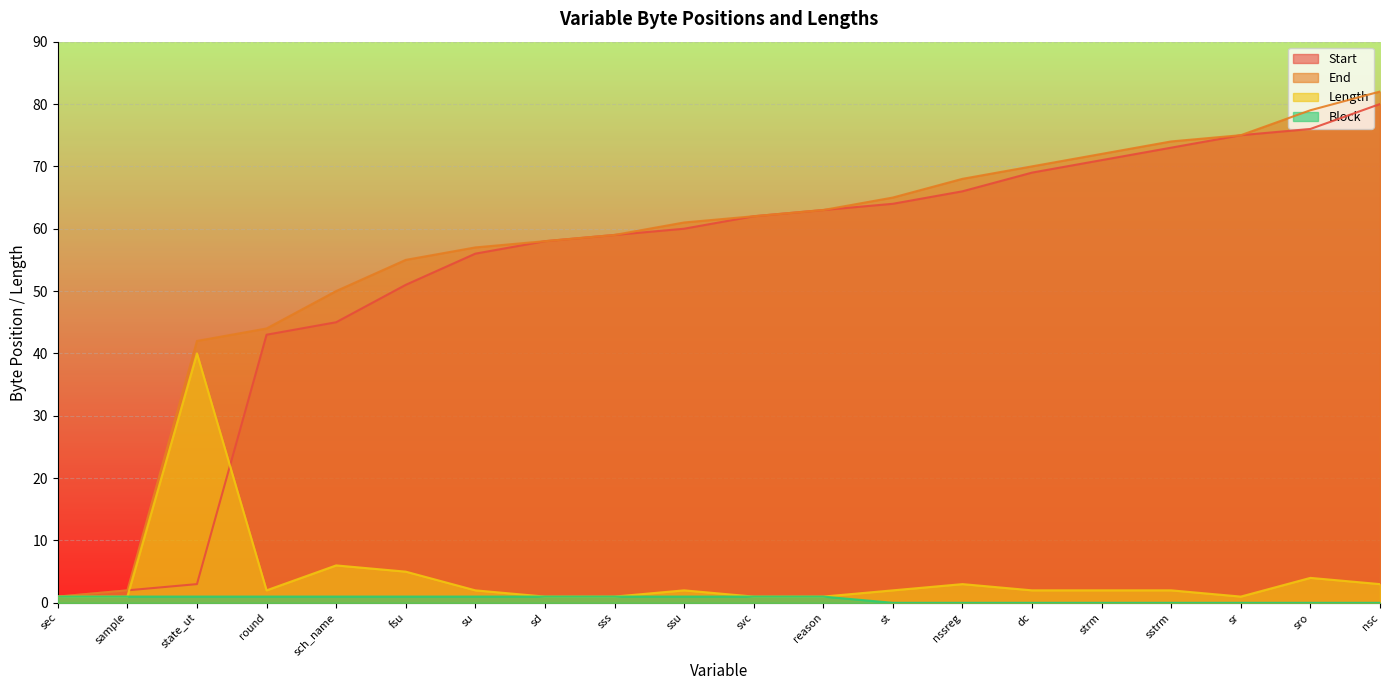

Which series changed the most between fsu and nssreg?

Start